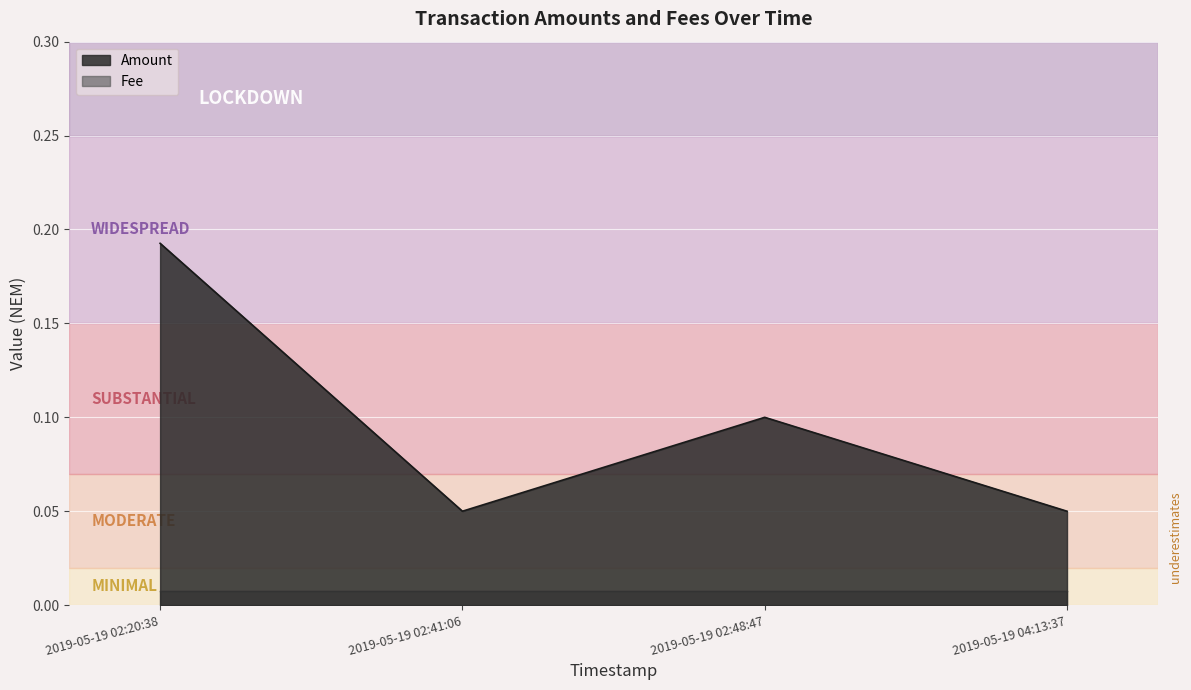

Which label corresponds to the largest value in the chart?

2019-05-19 02:20:38